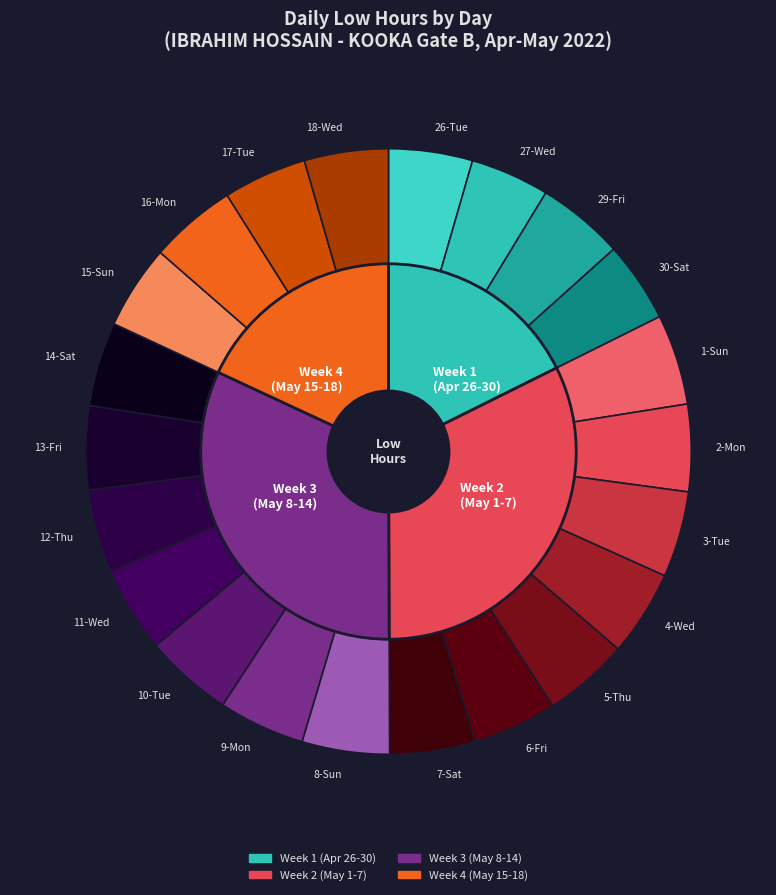

Rank the categories by value from lowest to highest.

27-Wed, 30-Sat, 12-Thu, 17-Tue, 13-Fri, 26-Tue, 18-Wed, 15-Sun, 14-Sat, 6-Fri, 7-Sat, 5-Thu, 4-Wed, 11-Wed, 3-Tue, 9-Mon, 16-Mon, 2-Mon, 29-Fri, 8-Sun, 10-Tue, 1-Sun